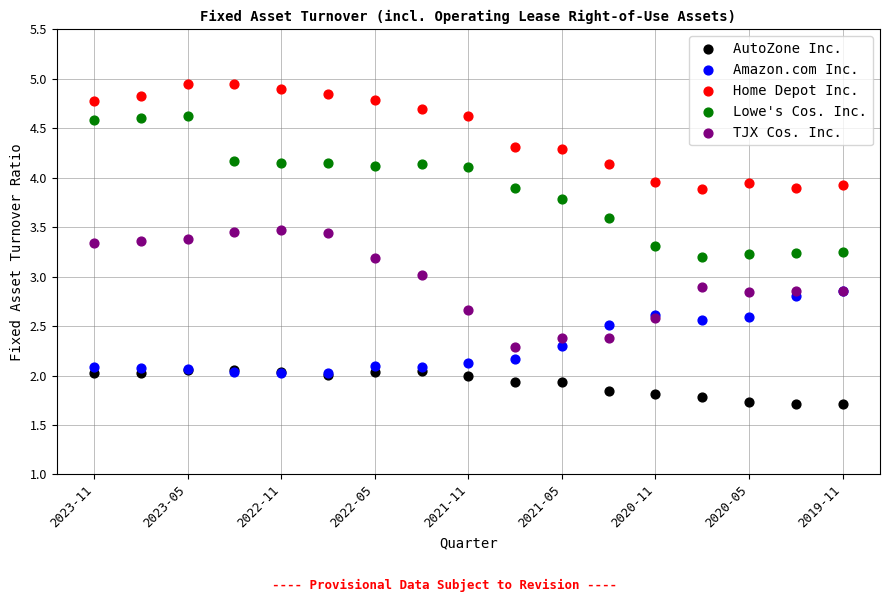

Which series reaches the minimum Y coordinate?

AutoZone Inc.